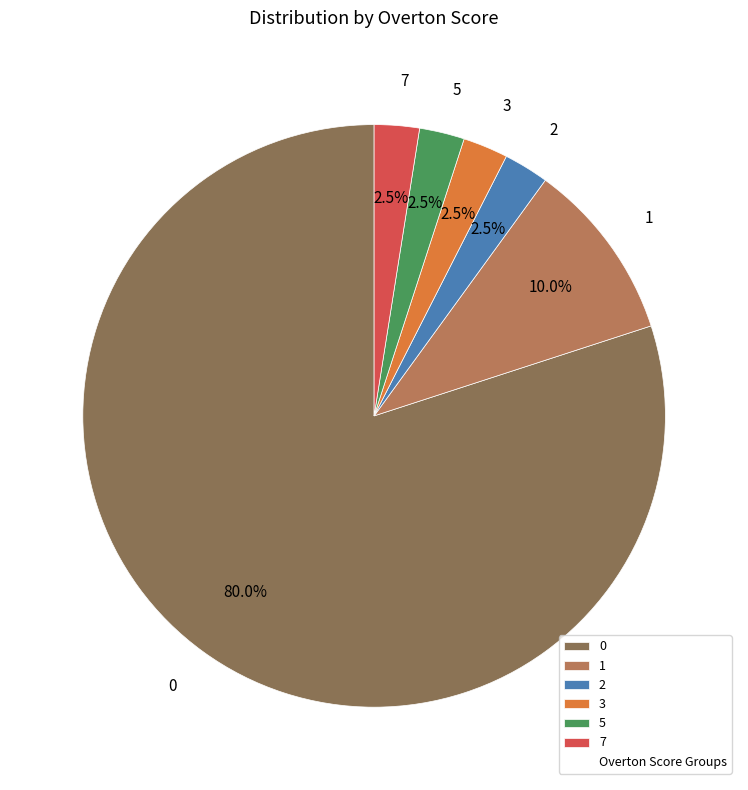

Is there any slice that represents more than half of the pie?

Yes